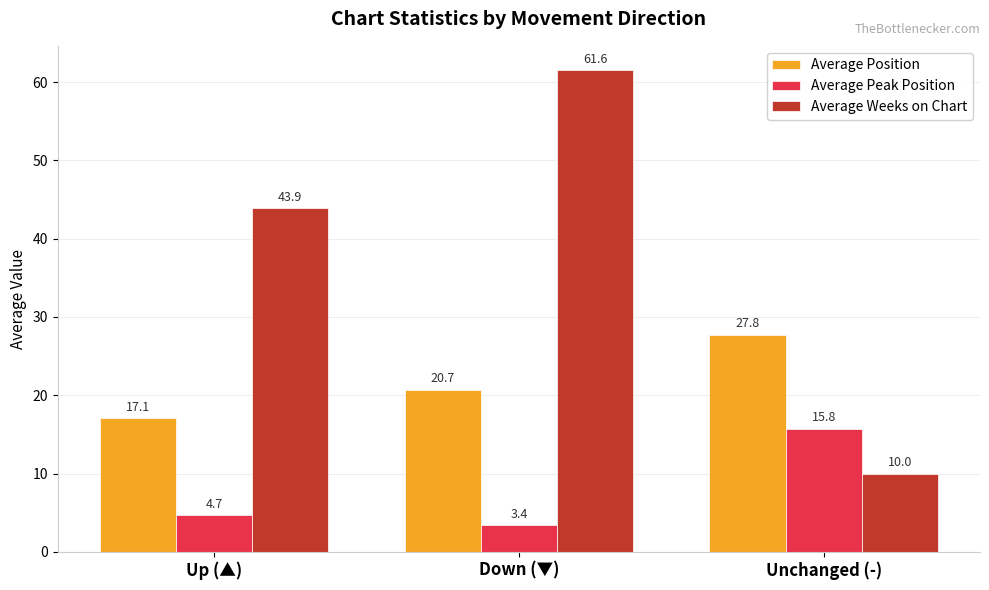

Rank the series by their average value, from lowest to highest.

Average Peak Position, Average Position, Average Weeks on Chart